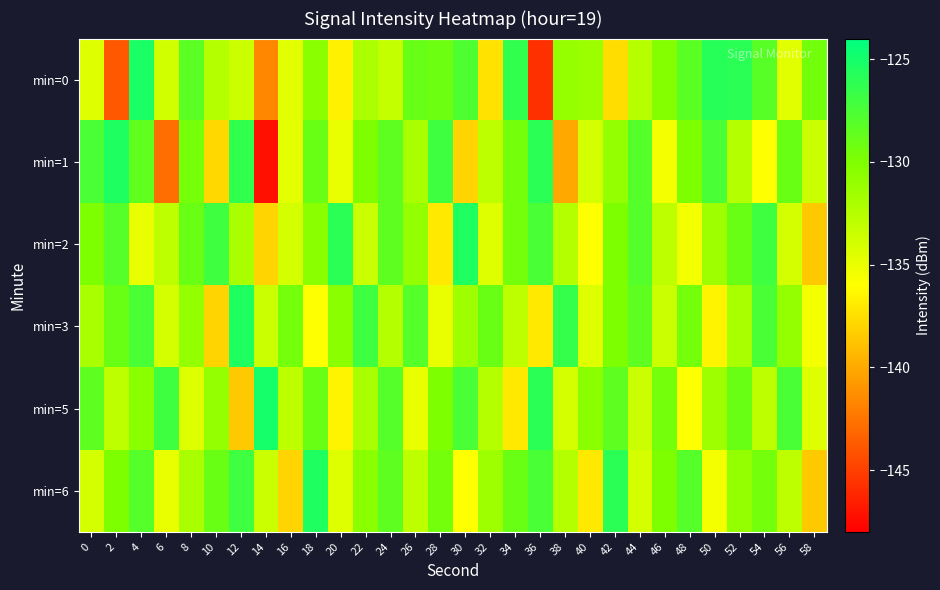

Reading left to right, transcribe all the data shown in this chart.

min=0: 0=-134.4	2=-143.8	4=-125.2	6=-133.8	8=-128.3	10=-132.5	12=-133.6	14=-141.6	16=-134.6	18=-130.5	20=-136.7	22=-132.1	24=-133.3	26=-129.0	28=-129.1	30=-127.7	32=-137.3	34=-126.4	36=-145.7	38=-131.1	40=-131.4	42=-137.6	44=-132.7	46=-130.3	48=-128.3	50=-125.8	52=-126.0	54=-128.2	56=-134.7	58=-129.4
min=1: 0=-127.5	2=-125.5	4=-128.6	6=-142.8	8=-129.5	10=-137.8	12=-126.4	14=-147.2	16=-134.7	18=-129.0	20=-135.0	22=-130.0	24=-128.5	26=-132.0	28=-127.0	30=-138.0	32=-133.0	34=-129.5	36=-126.0	38=-140.0	40=-134.0	42=-131.0	44=-128.0	46=-135.5	48=-130.0	50=-127.5	52=-132.5	54=-136.0	56=-129.0	58=-133.5
min=2: 0=-130.0	2=-128.0	4=-135.0	6=-133.0	8=-129.0	10=-127.0	12=-132.0	14=-138.0	16=-134.0	18=-130.5	20=-126.0	22=-133.5	24=-128.5	26=-131.0	28=-137.0	30=-125.5	32=-134.5	34=-129.5	36=-127.5	38=-132.5	40=-136.0	42=-130.0	44=-128.0	46=-133.0	48=-135.5	50=-131.5	52=-129.0	54=-127.0	56=-134.0	58=-138.5
min=3: 0=-132.0	2=-129.0	4=-127.5	6=-134.0	8=-131.0	10=-138.0	12=-125.5	14=-133.5	16=-129.5	18=-136.0	20=-130.5	22=-127.0	24=-132.5	26=-128.0	28=-135.0	30=-131.5	32=-129.0	34=-133.0	36=-137.0	38=-126.5	40=-134.5	42=-130.0	44=-128.5	46=-133.5	48=-129.5	50=-136.5	52=-132.0	54=-127.5	56=-131.0	58=-135.5
min=5: 0=-128.5	2=-133.0	4=-130.5	6=-127.0	8=-134.5	10=-131.0	12=-138.5	14=-125.0	16=-133.0	18=-129.0	20=-136.5	22=-132.0	24=-128.0	26=-135.0	28=-130.0	30=-127.5	32=-132.5	34=-137.0	36=-126.0	38=-134.0	40=-130.5	42=-128.5	44=-133.5	46=-129.5	48=-136.0	50=-131.5	52=-129.0	54=-133.0	56=-127.5	58=-134.5
min=6: 0=-134.0	2=-130.0	4=-128.0	6=-135.0	8=-132.0	10=-129.0	12=-127.0	14=-133.5	16=-138.0	18=-125.5	20=-134.5	22=-130.5	24=-128.5	26=-133.0	28=-129.5	30=-136.0	32=-131.5	34=-129.0	36=-127.5	38=-132.5	40=-137.0	42=-126.0	44=-134.0	46=-130.0	48=-128.0	50=-135.5	52=-131.0	54=-129.5	56=-133.0	58=-138.5